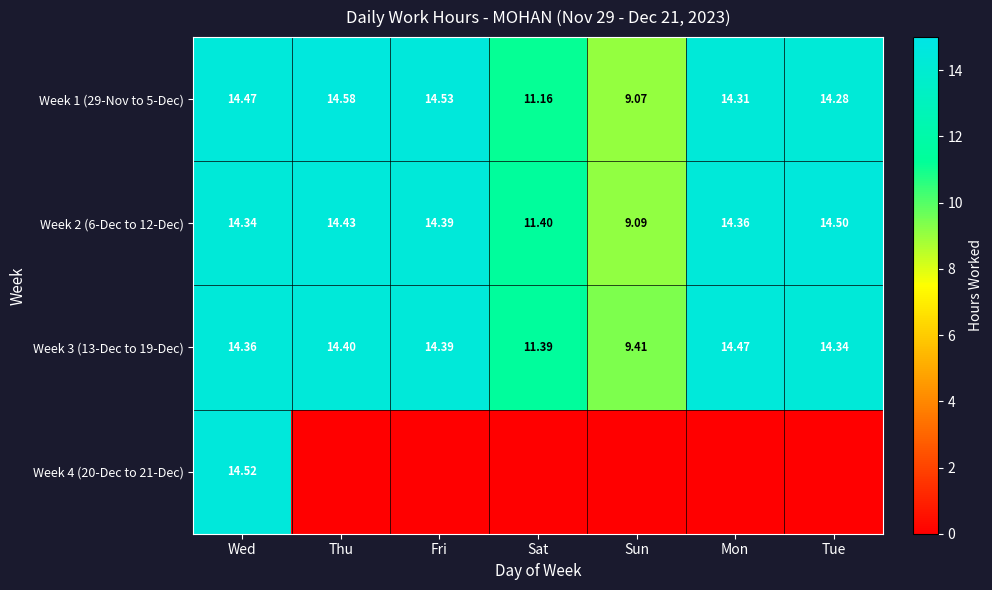

Which label corresponds to the largest value in the chart?

Thu